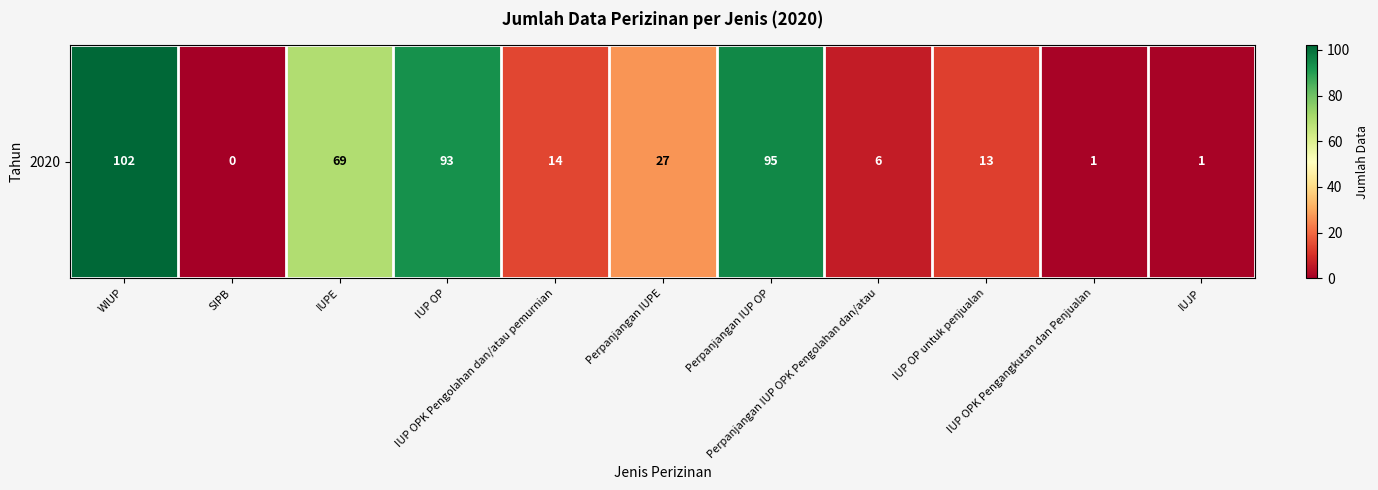

Which has a higher value, IUPE or Perpanjangan IUP OP?

Perpanjangan IUP OP